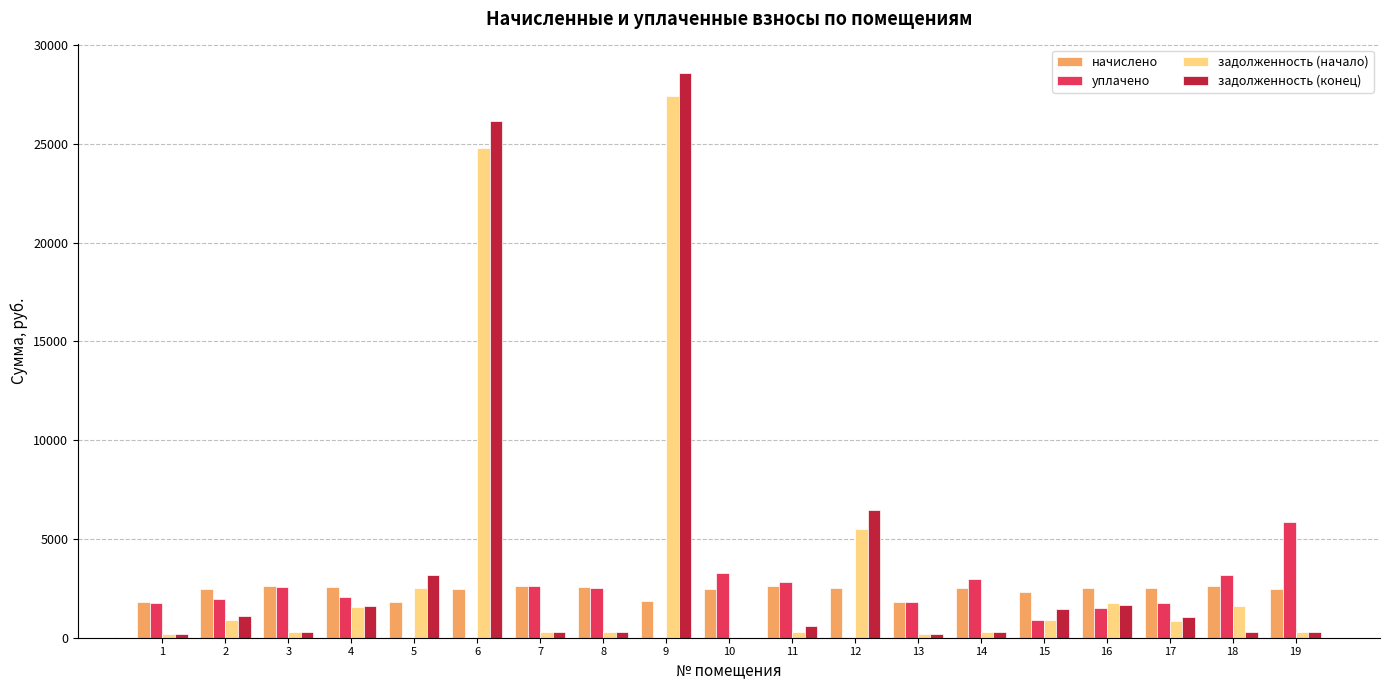

Which series has the widest spread of values?

задолженность (конец)